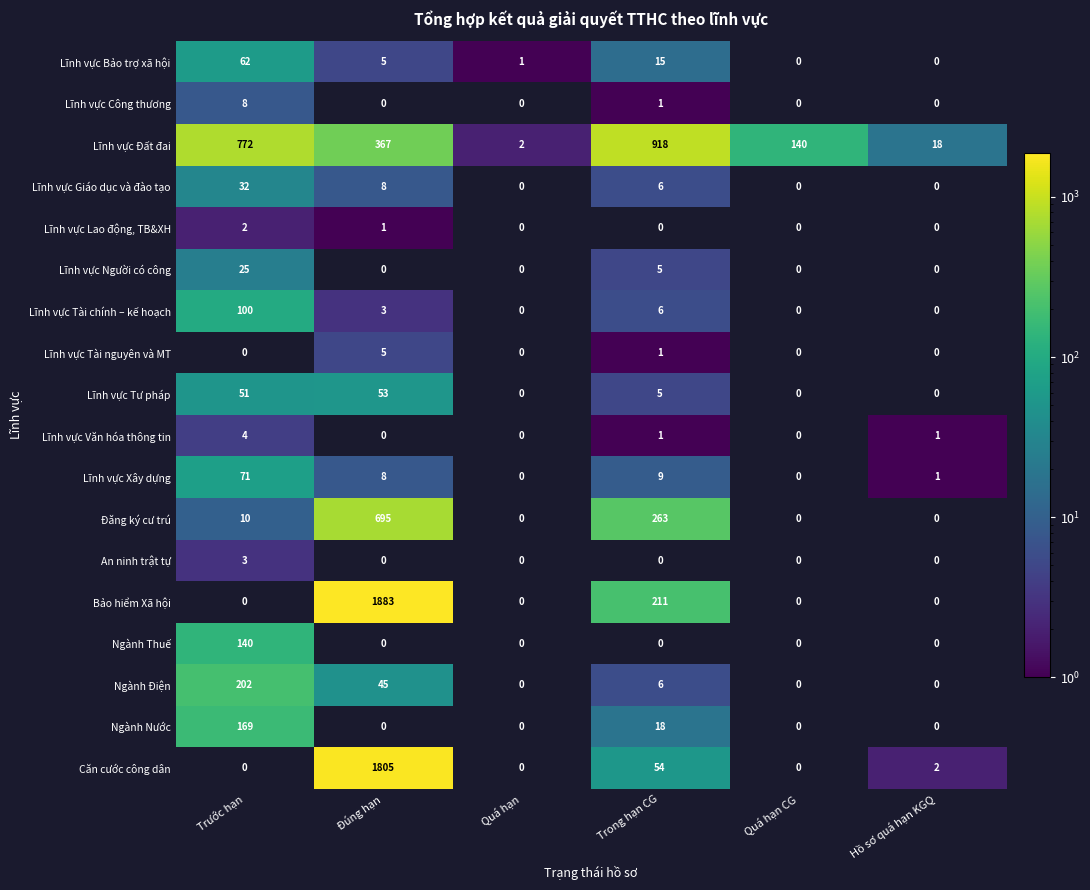

At which label is Lĩnh vực Đất đai closest to 460?

Đúng hạn